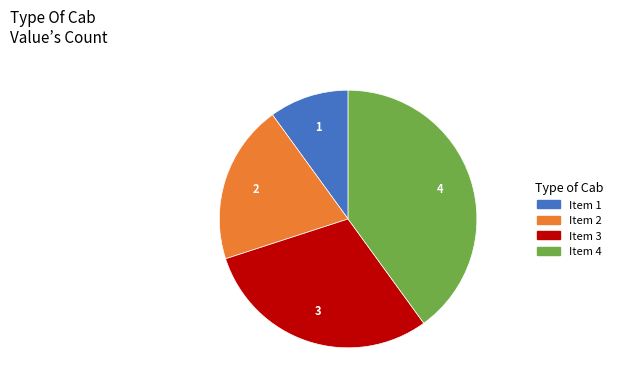

Does any single category account for the majority?

No